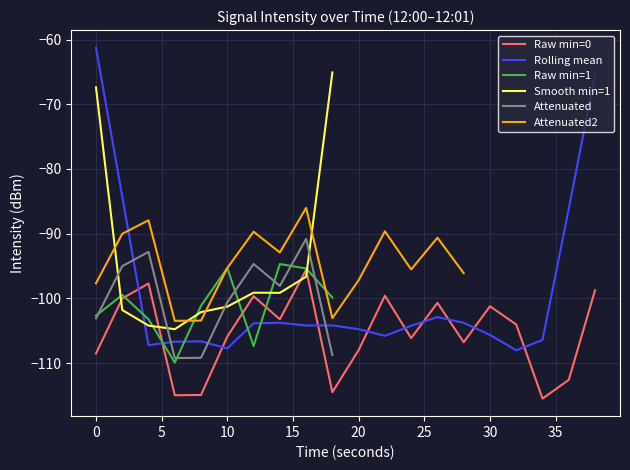

What is the sum of the values at 10 and 38?

-204.6